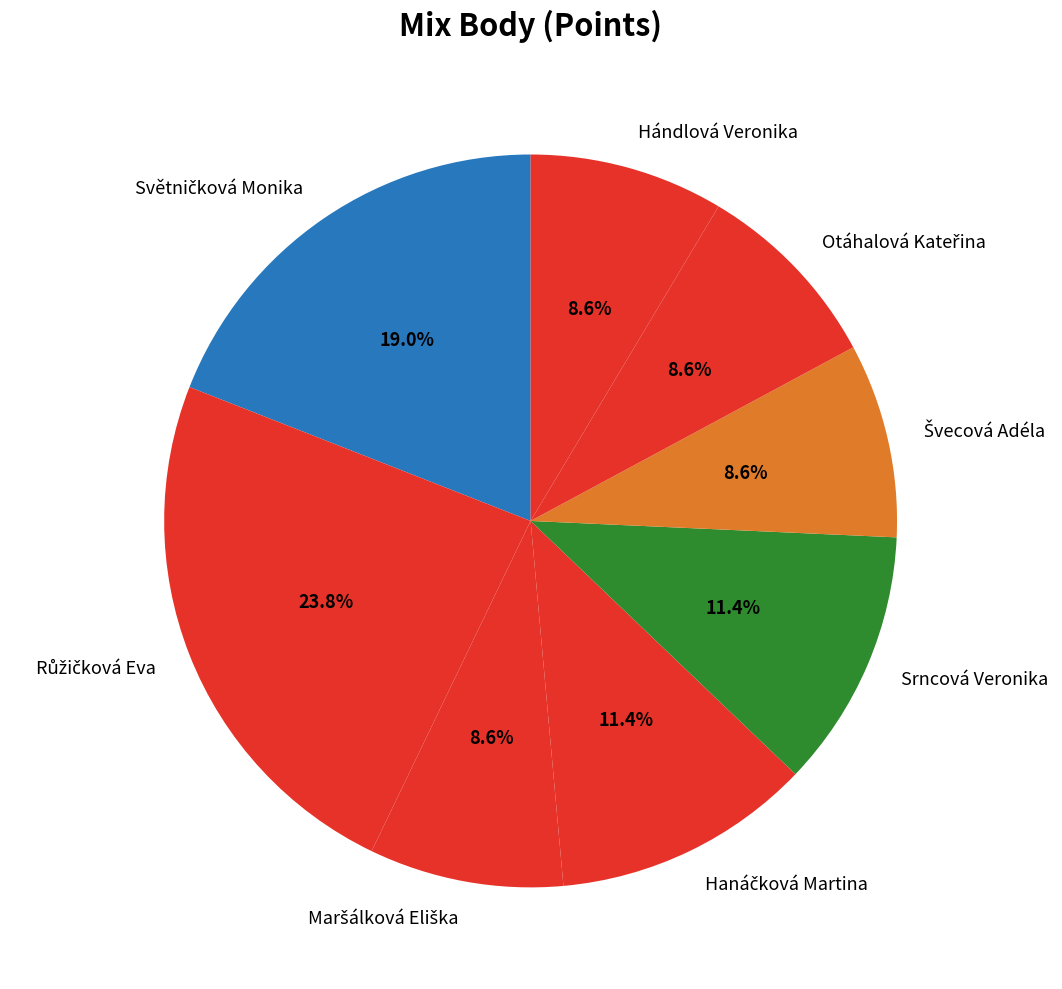

Does Hándlová Veronika account for over 50% of the chart?

No